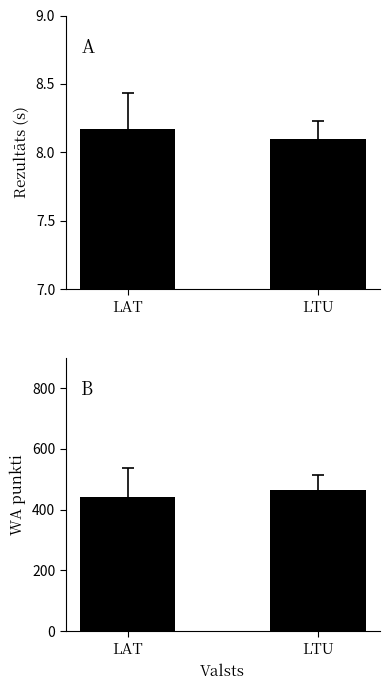

What is the sum of the WA punkti values at LAT and LTU?

908.1